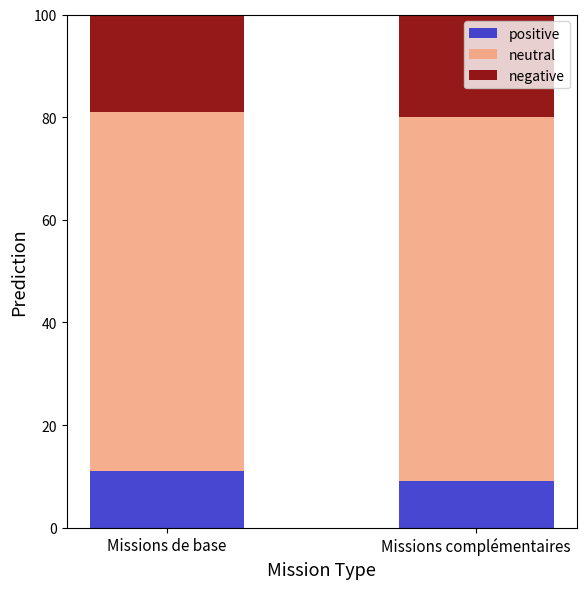

What is the total value across all series at Missions complémentaires?

100